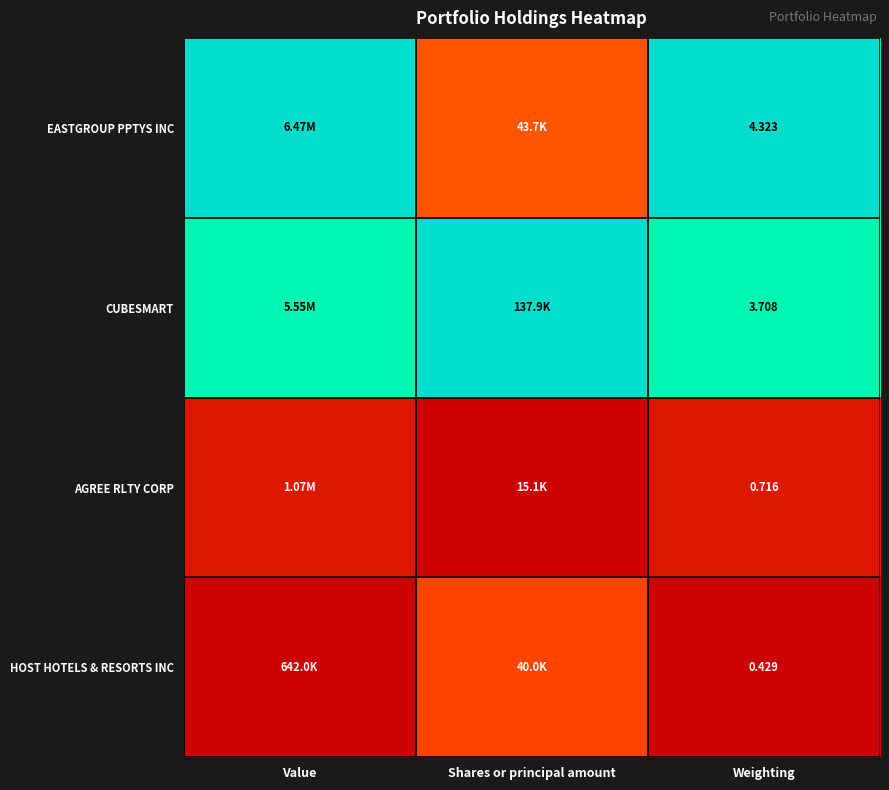

Rank the series at Weighting from lowest to highest value.

HOST HOTELS & RESORTS INC, AGREE RLTY CORP, CUBESMART, EASTGROUP PPTYS INC